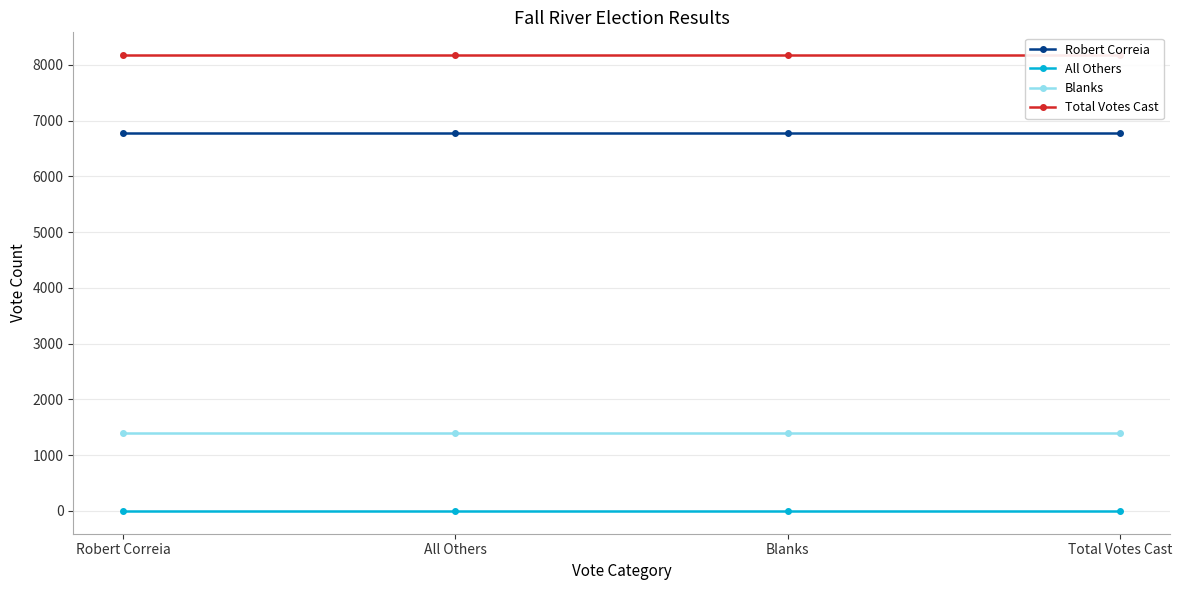

Is the value of Total Votes Cast at All Others greater than the value of Blanks at All Others?

Yes